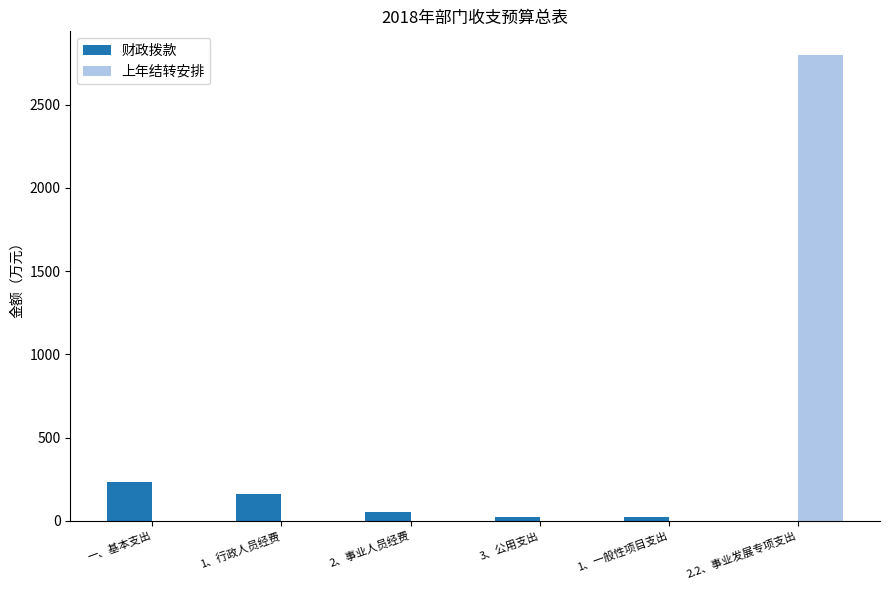

How many data points does each series have?

6